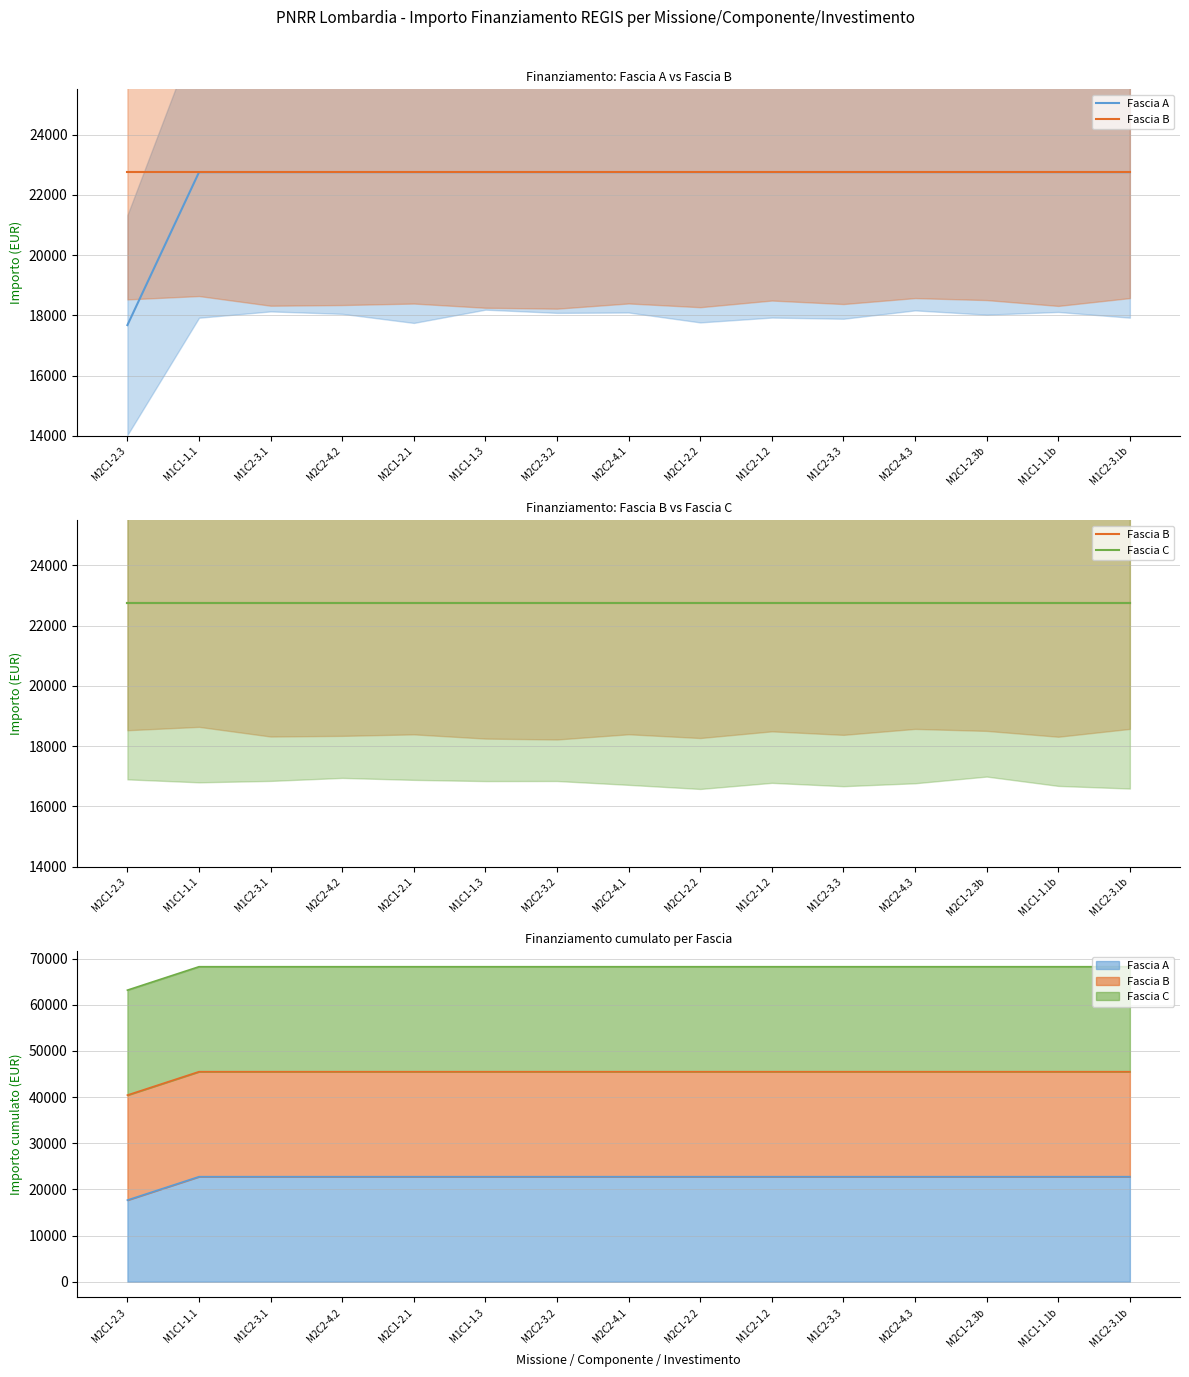

Does the chart have visible grid lines?

Yes